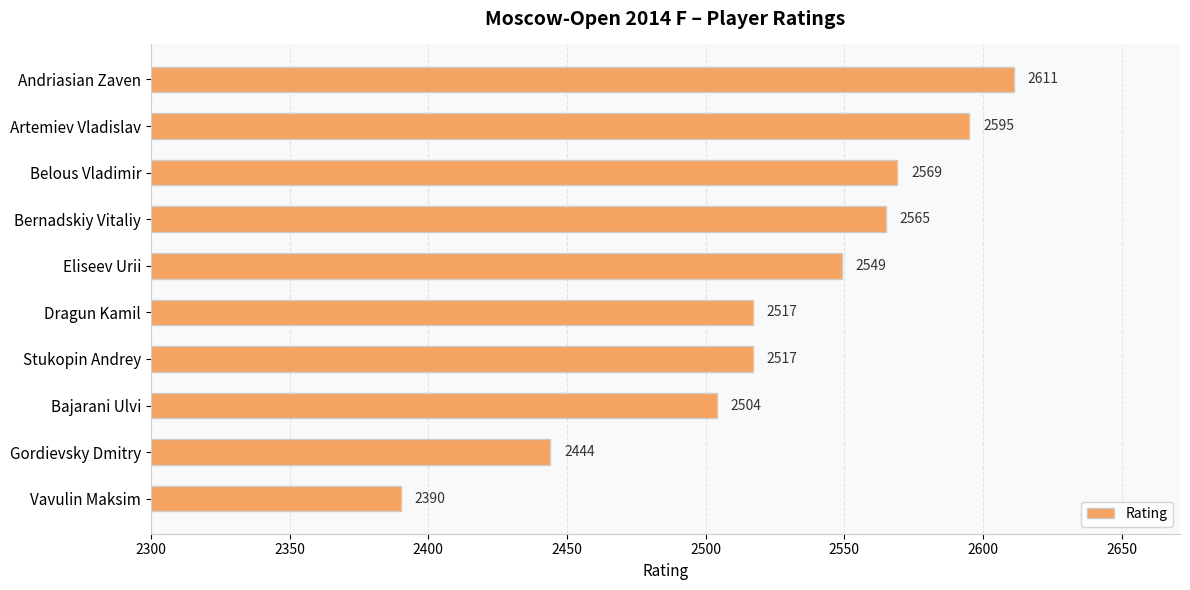

What is the change in value from Bernadskiy Vitaliy to Eliseev Urii?

-16